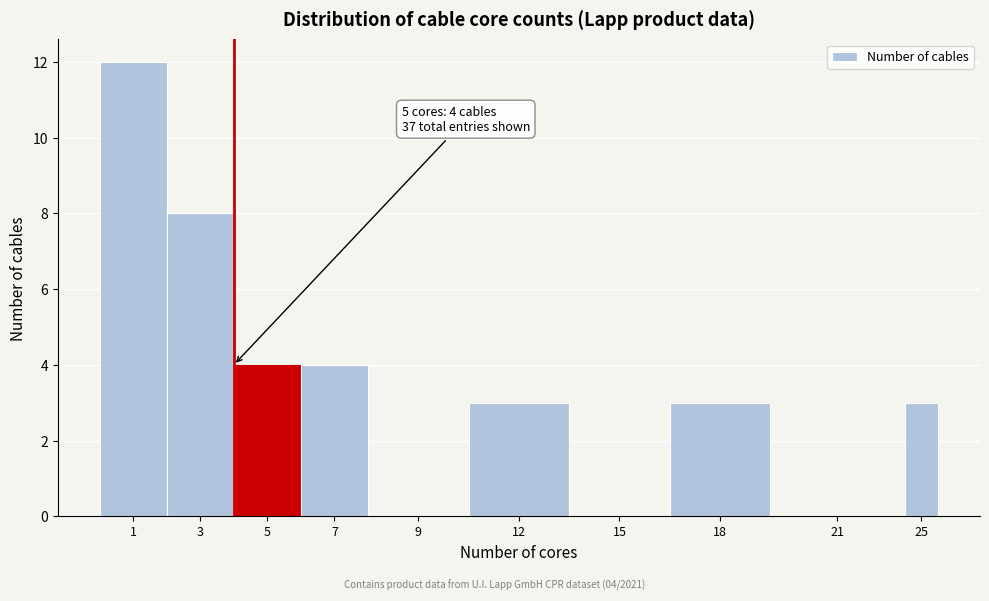

Reading left to right, what are all the values shown in this chart?

1=12	3=8	5=4	7=4	9=0	12=3	15=0	18=3	21=0	25=3